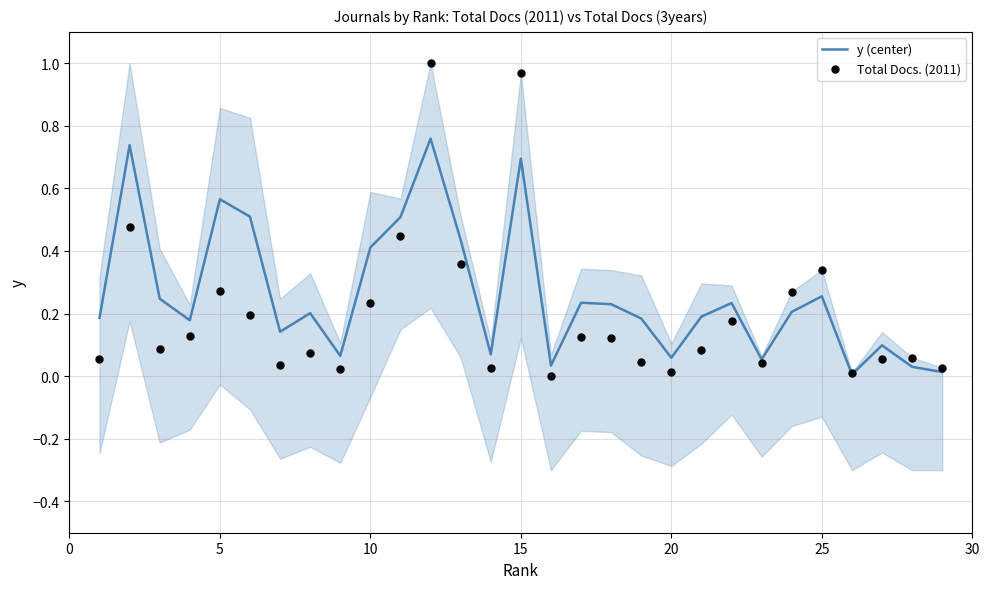

At how many categories does at least one series exceed 0?

29